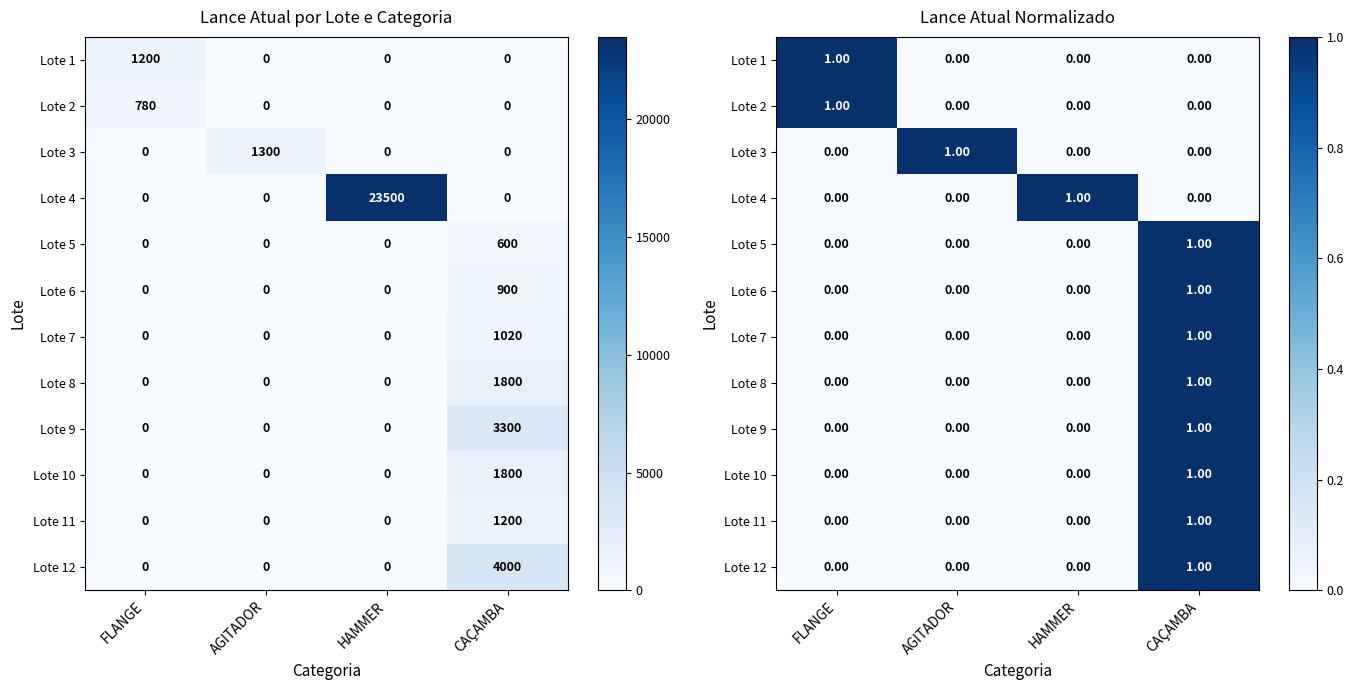

At how many categories does at least one series exceed 0?

4